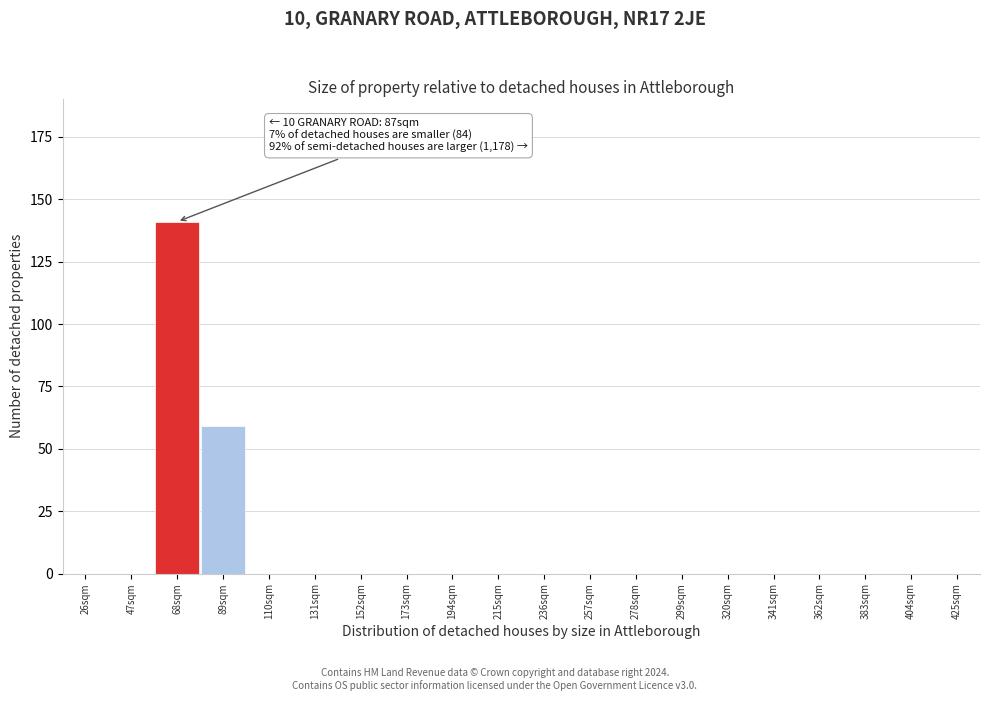

Reading left to right, what are all the values shown in this chart?

26sqm=0	47sqm=0	68sqm=141	89sqm=59	110sqm=0	131sqm=0	152sqm=0	173sqm=0	194sqm=0	215sqm=0	236sqm=0	257sqm=0	278sqm=0	299sqm=0	320sqm=0	341sqm=0	362sqm=0	383sqm=0	404sqm=0	425sqm=0